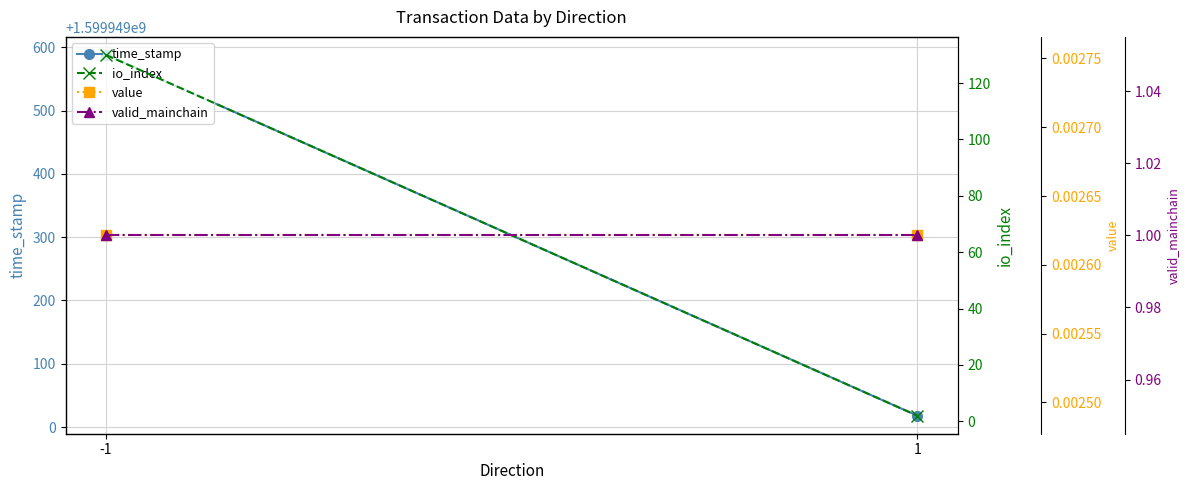

Reading left to right, transcribe all the data shown in this chart.

time_stamp: -1=1599949588.0	1=1599949018.0
io_index: -1=130.0	1=2.0
value: -1=0.0	1=0.0
valid_mainchain: -1=1.0	1=1.0